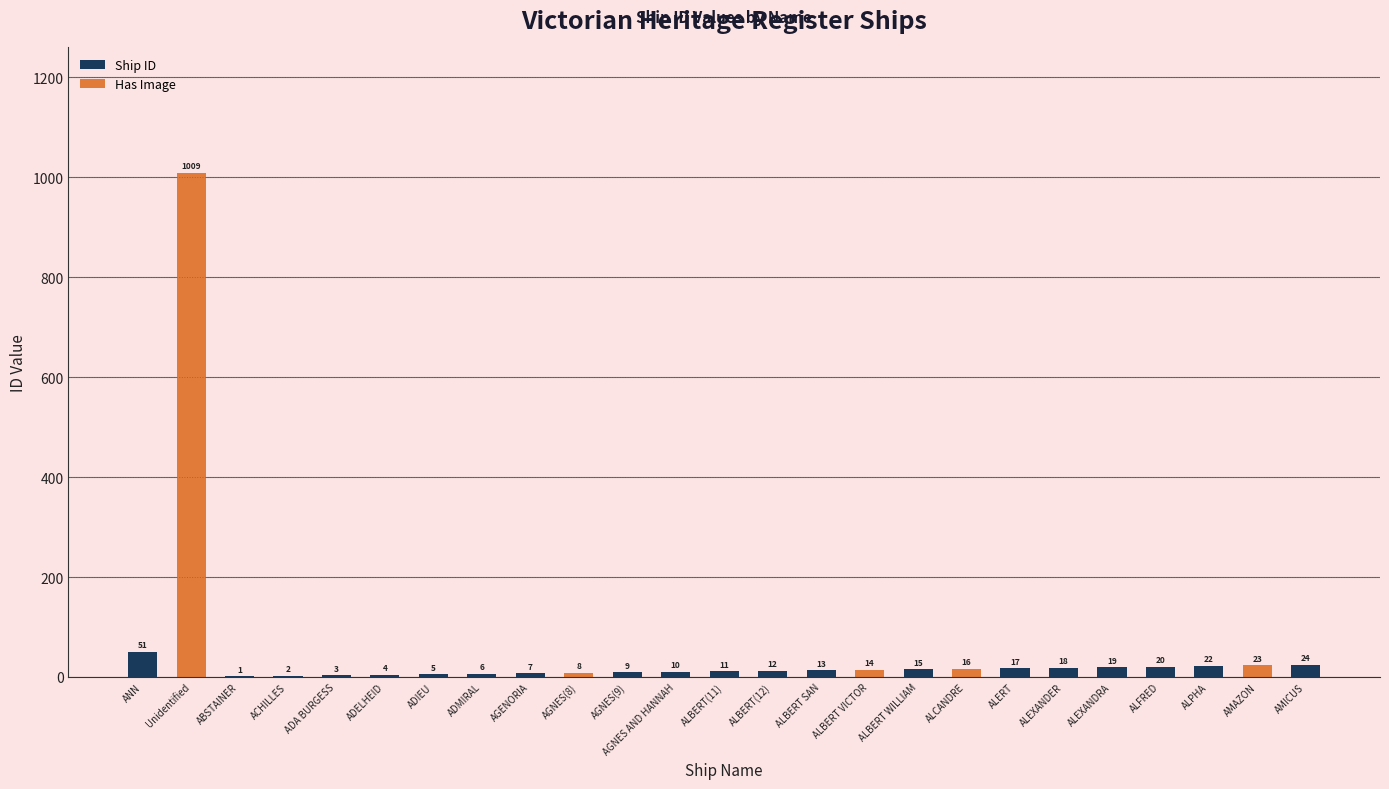

Between Unidentified and ALBERT WILLIAM, which is larger?

Unidentified